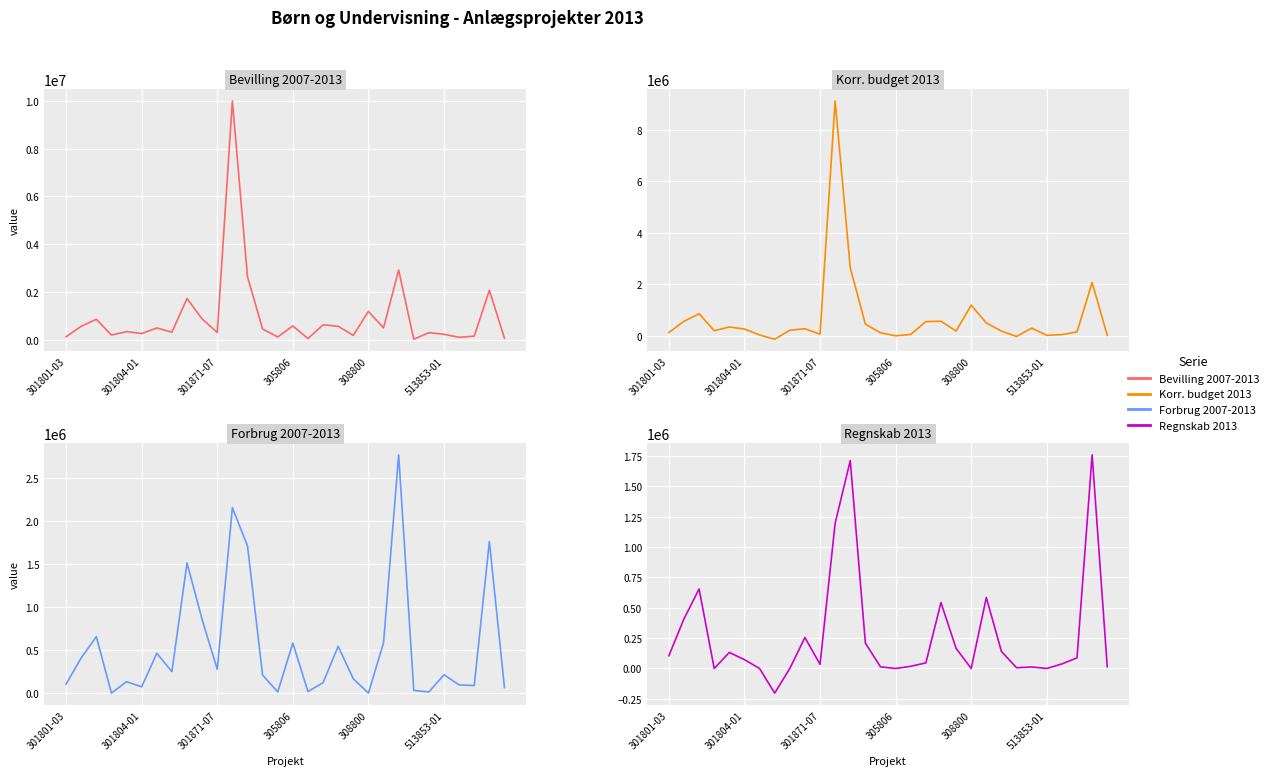

How many interior local valleys does the Korr. budget 2013 series have?

7